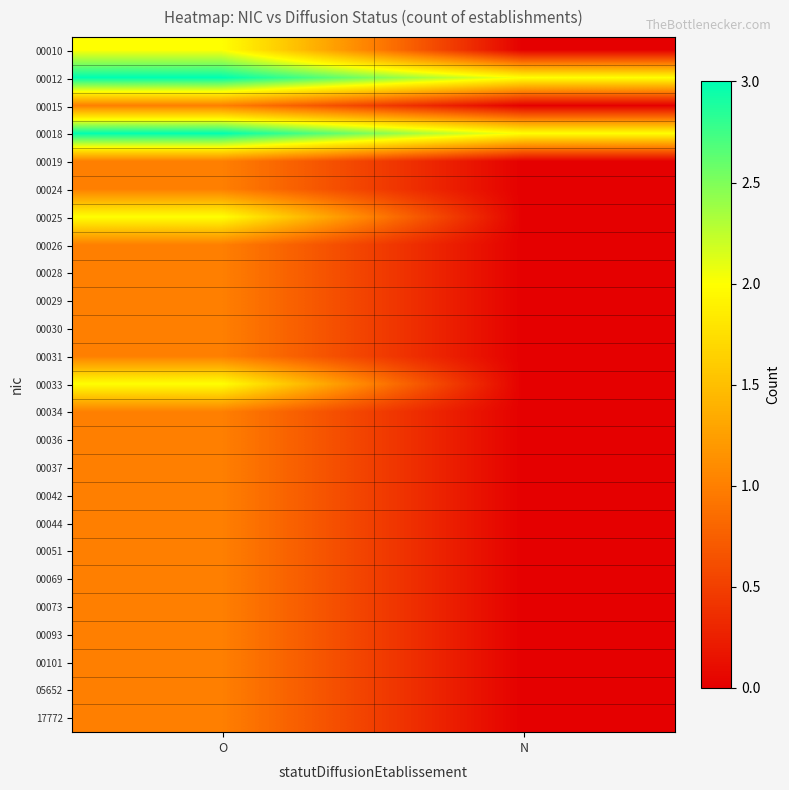

List the series in order of their peak value, highest first.

00012, 00018, 00010, 00025, 00033, 00015, 00019, 00024, 00026, 00028, 00029, 00030, 00031, 00034, 00036, 00037, 00042, 00044, 00051, 00069, 00073, 00093, 00101, 05652, 17772